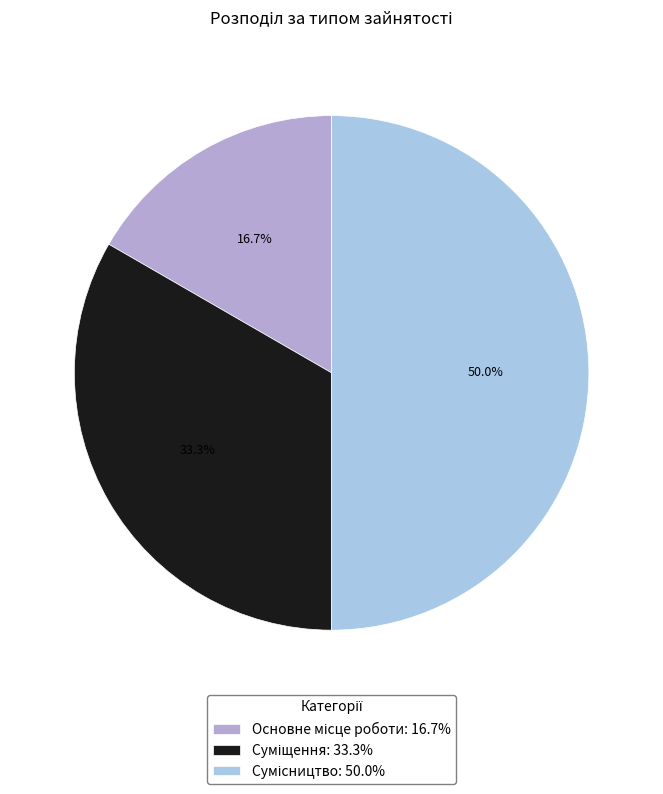

What is the change in value from Основне місце роботи to Сумісництво?

+2